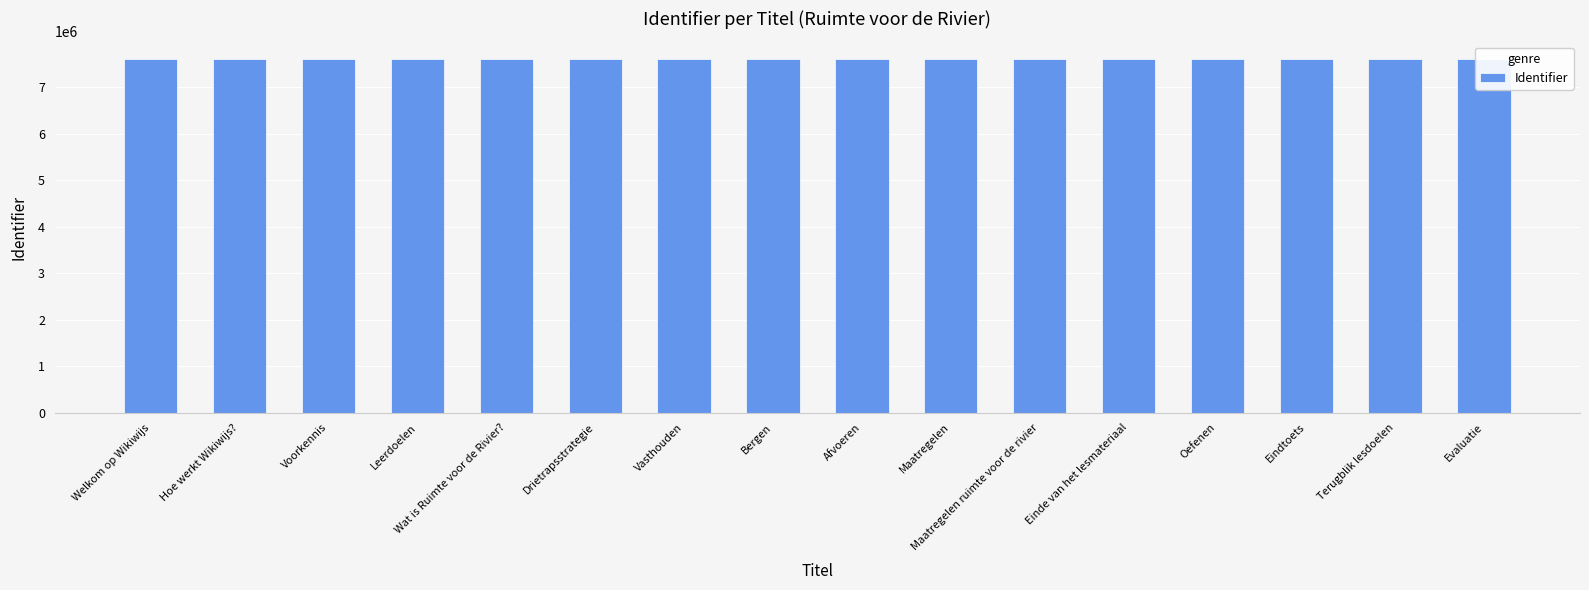

What is the change in value from Afvoeren to Evaluatie?

-542